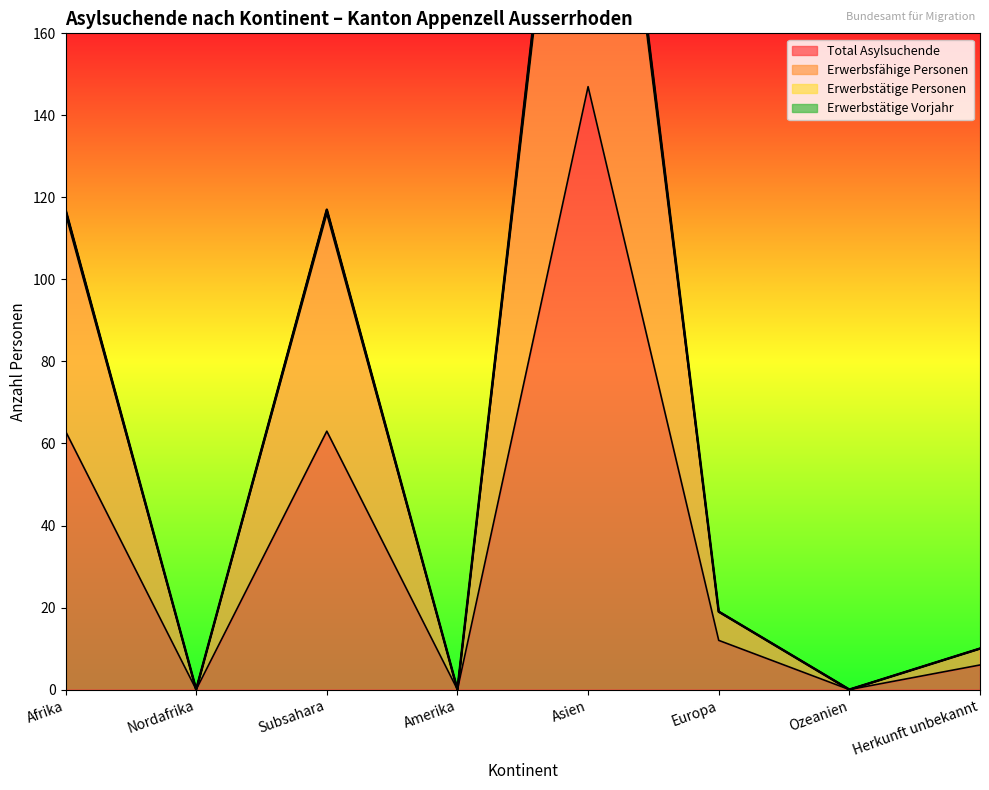

How many data points in Erwerbstätige Personen are above 19?

3